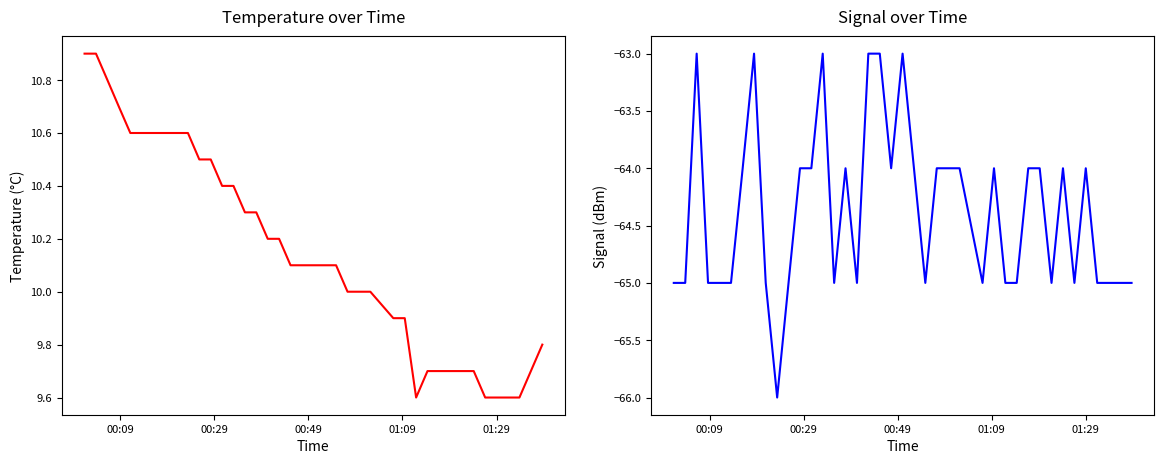

True or false: Signal has more than 2 points higher than both neighbors.

True